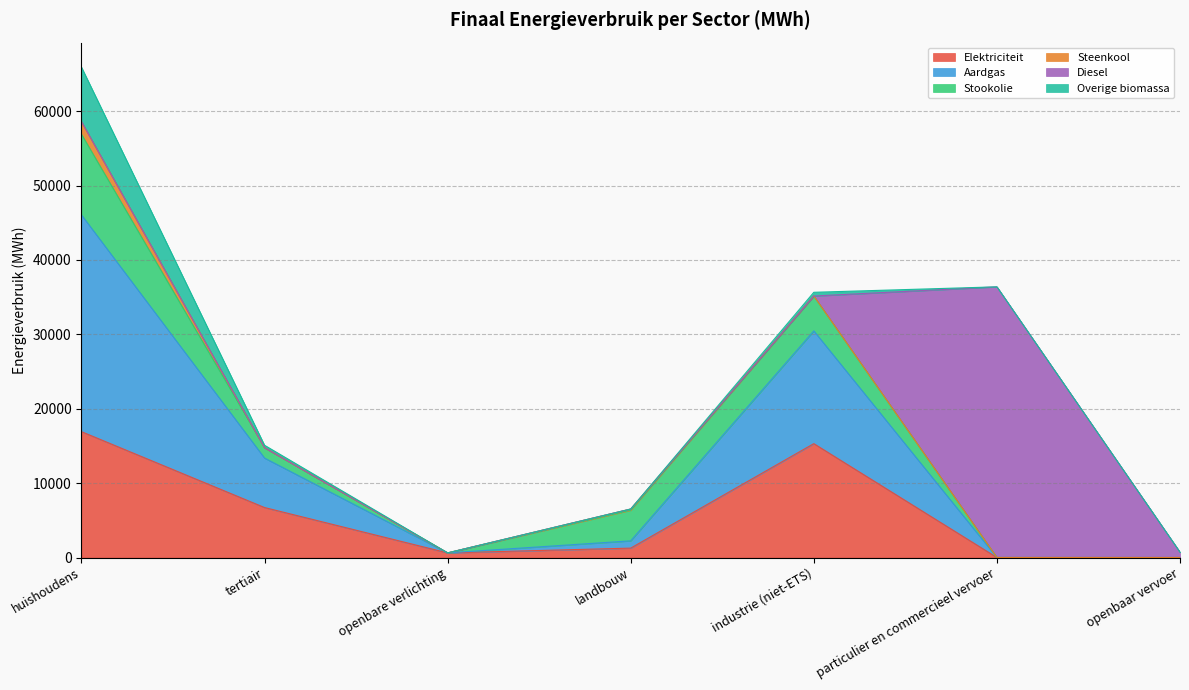

Which series has the widest spread of values?

Diesel